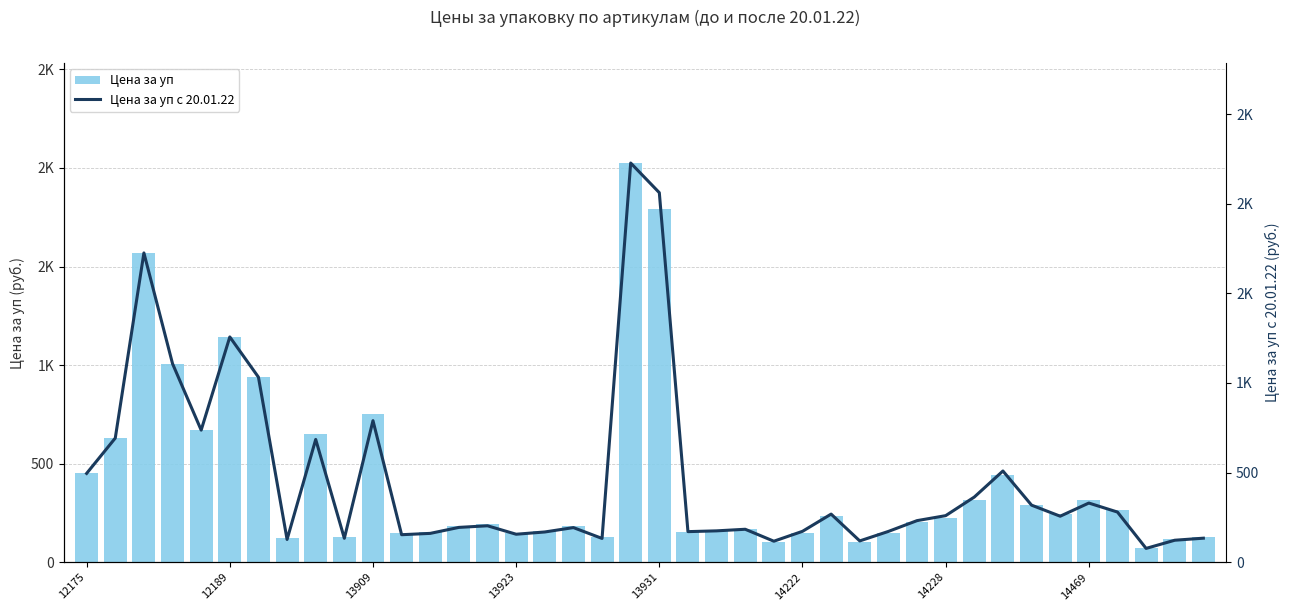

What is the total value across all series at 14222?

322.0